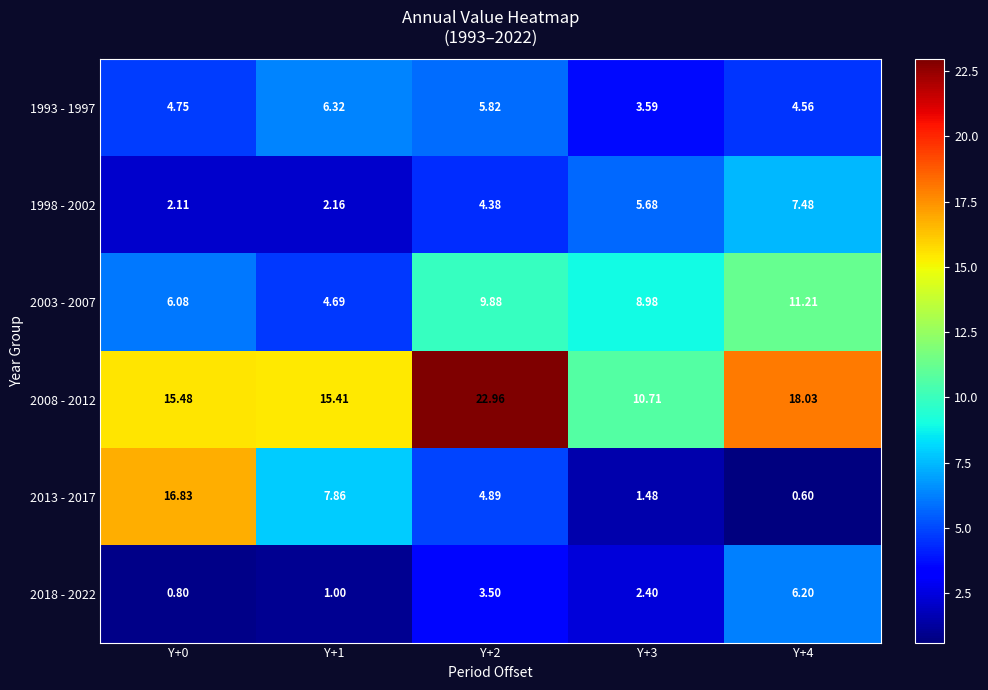

What is the minimum value shown in the chart?

0.6